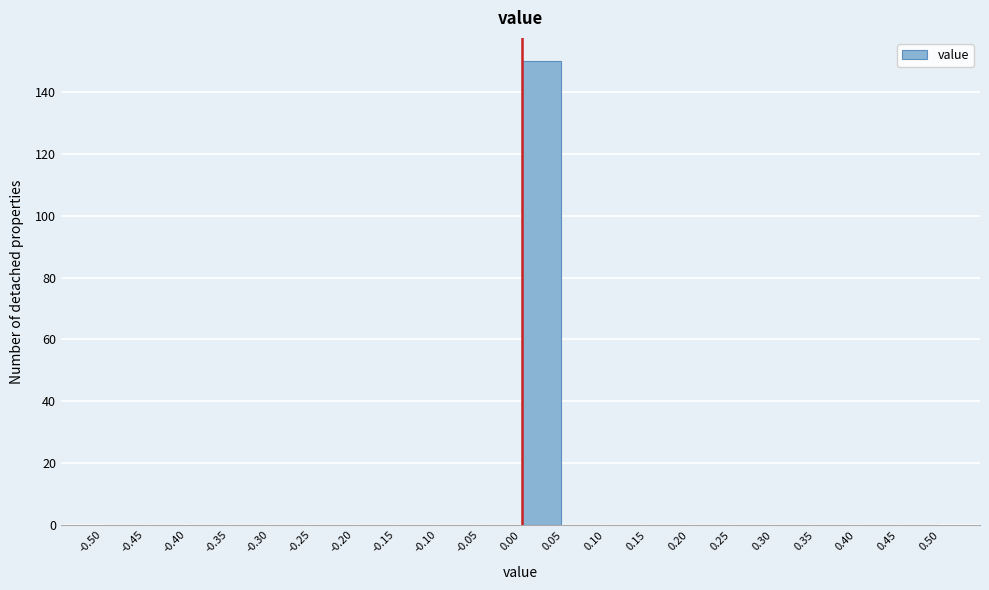

How tall is the bar that spans 0.00 to 0.05 on the x-axis? The values are not printed on the chart, so give them approximately, as read against the axis.

150